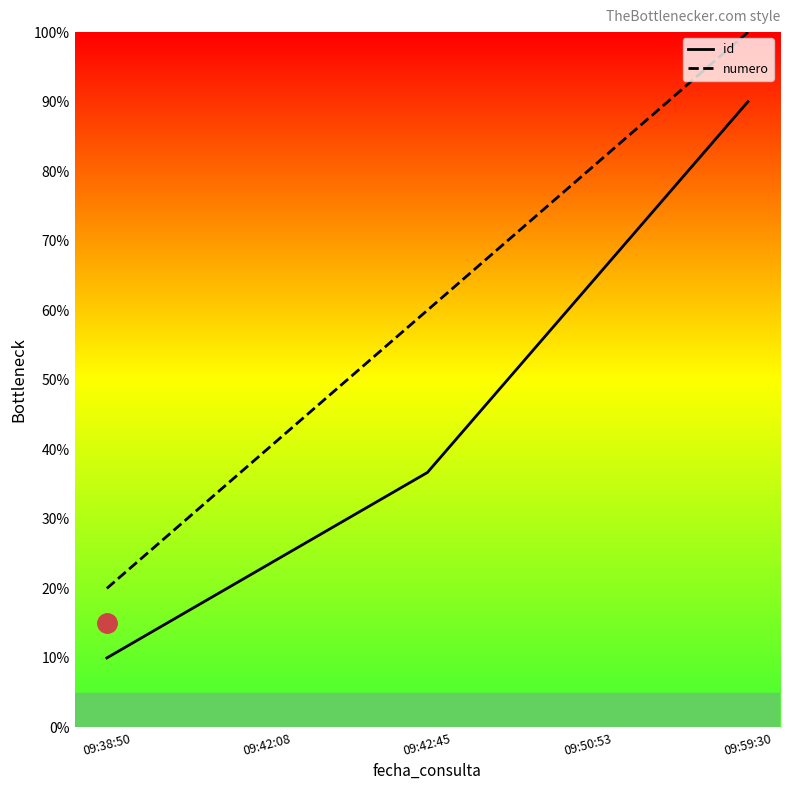

True or false: numero and id intersect in this chart.

False